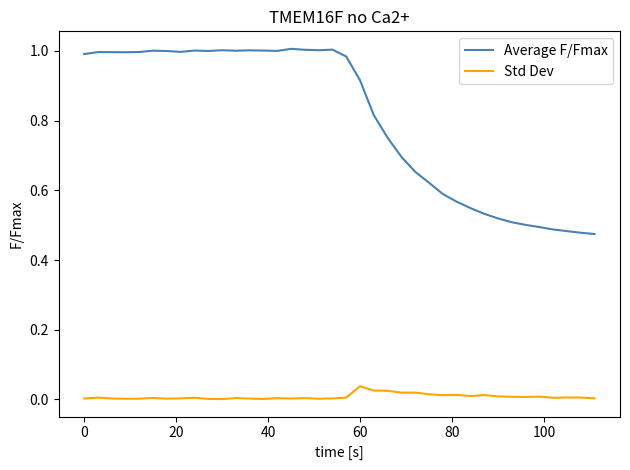

Rank the series by their maximum value, from highest to lowest.

Average F/Fmax, Std Dev